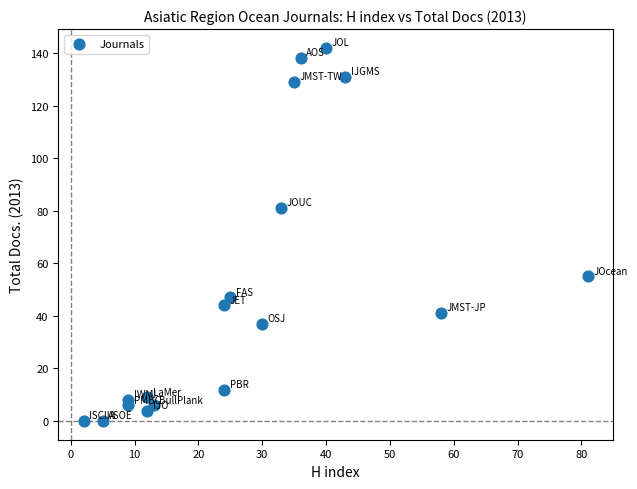

What is the range of X values (max minus min)?

79